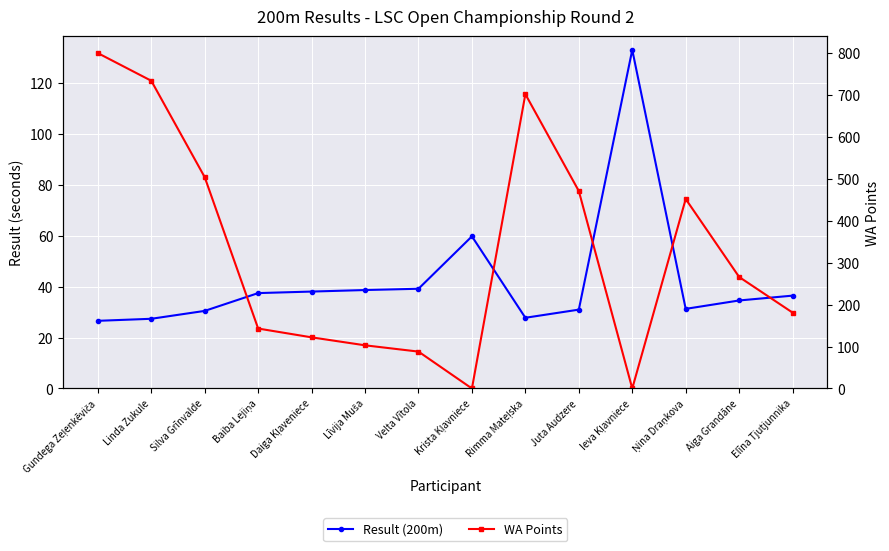

Is the value of Result (200m) at Rimma Mateļska greater than the value of WA Points at Aiga Grandāne?

No